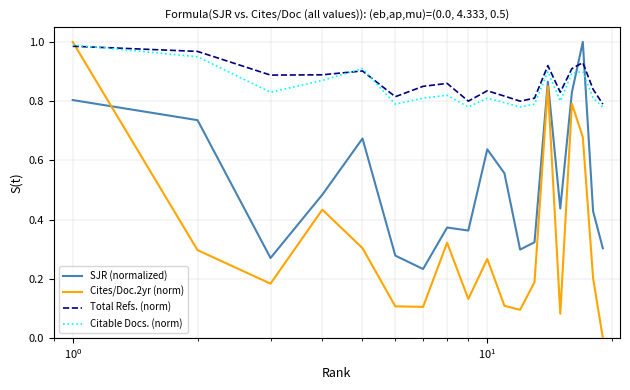

How many intersections are there between Citable Docs. (norm) and SJR (normalized)?

2